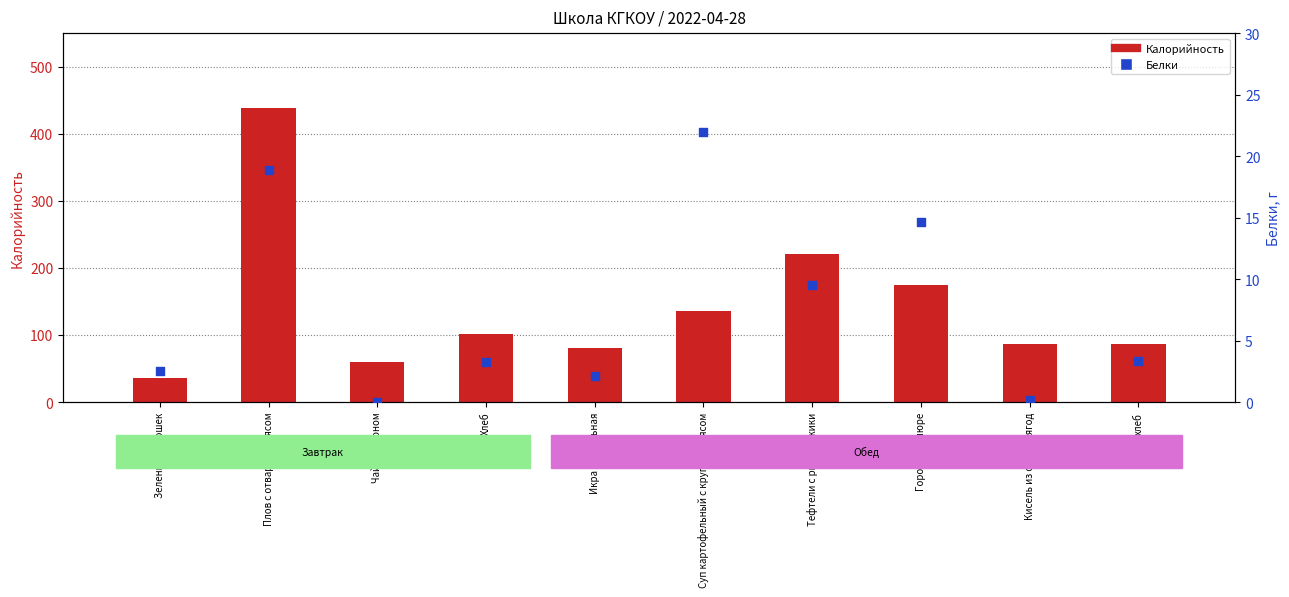

At which category is the sum across all series the highest?

Плов с отварным мясом